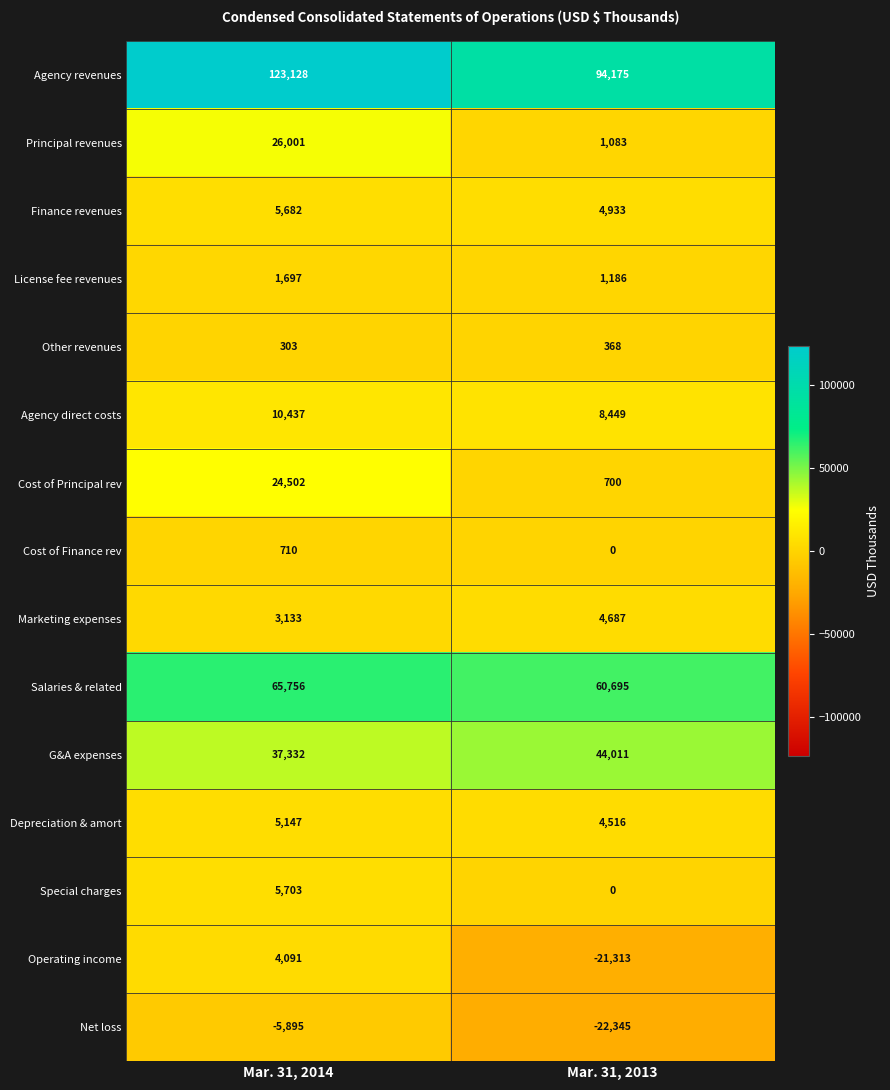

Between Mar. 31, 2014 and Mar. 31, 2013, which series saw the biggest shift?

Agency revenues